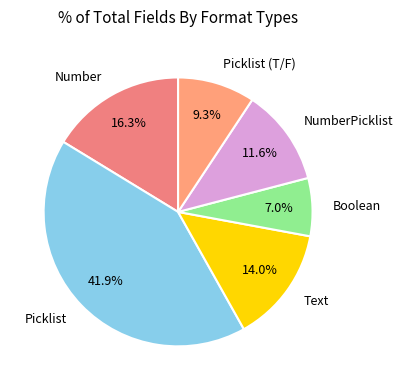

Is there any slice that represents more than half of the pie?

No